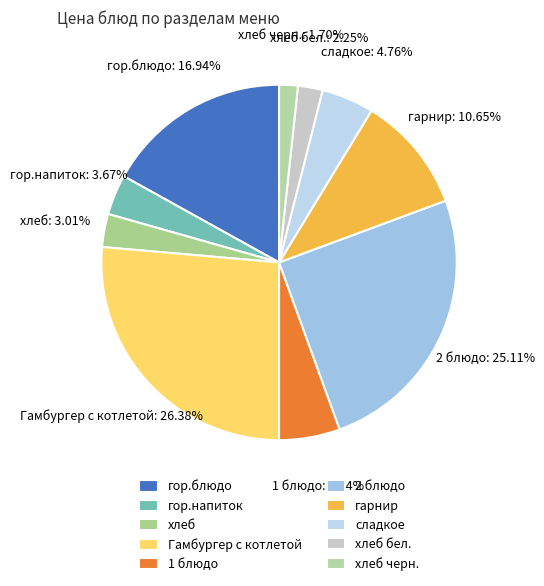

What is the smallest slice in the pie chart?

хлеб черн.